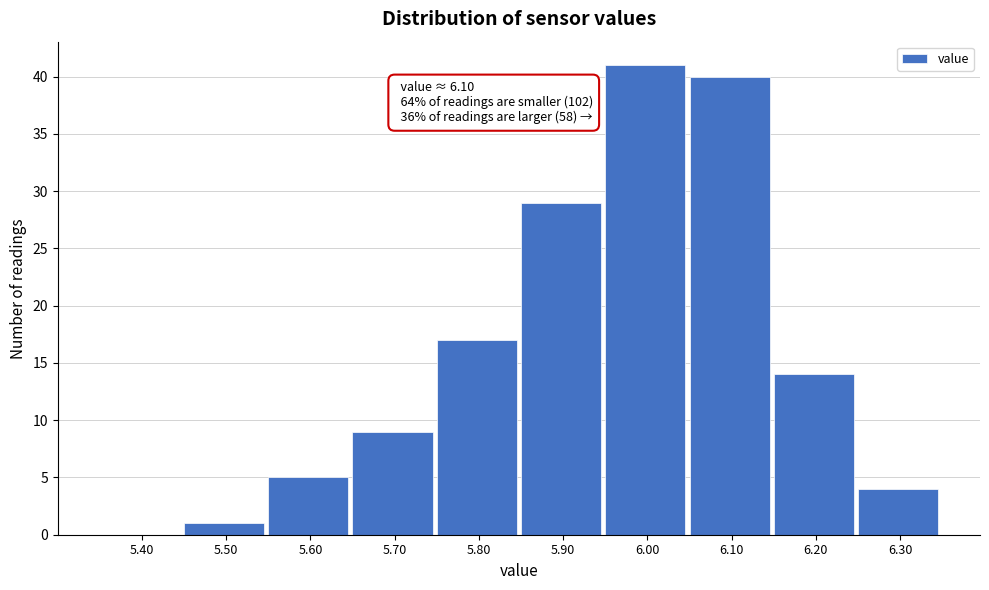

Reading left to right, extract all data points from this chart.

5.40=0	5.50=1	5.60=5	5.70=9	5.80=17	5.90=29	6.00=41	6.10=40	6.20=14	6.30=4